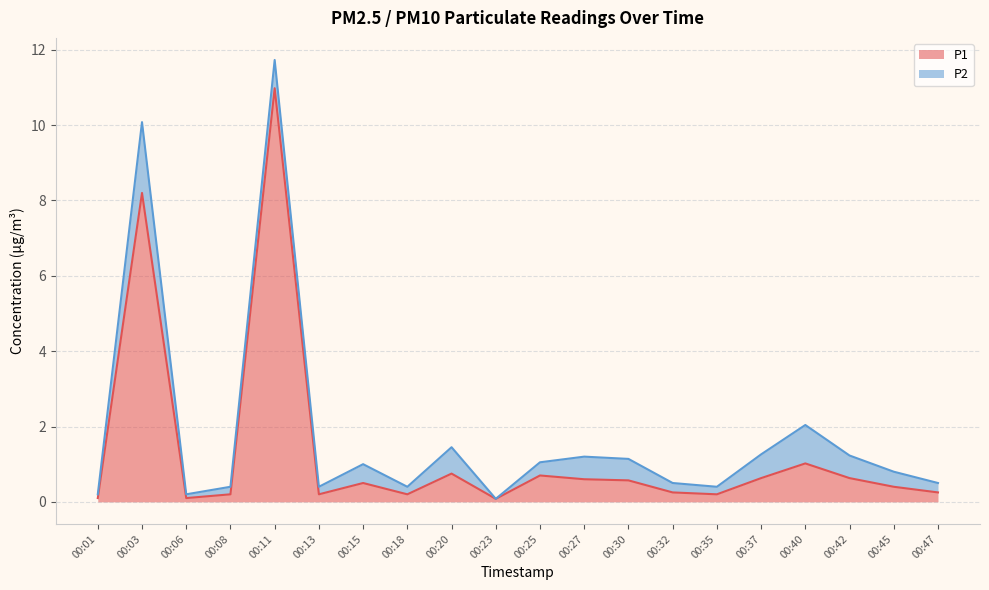

Rank the categories by value from highest to lowest.

00:11, 00:03, 00:40, 00:20, 00:25, 00:37, 00:42, 00:27, 00:30, 00:15, 00:45, 00:32, 00:47, 00:08, 00:13, 00:18, 00:35, 00:01, 00:06, 00:23